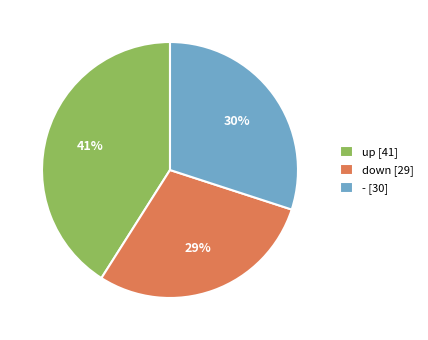

What is the ratio of the value at down to the value at up?

0.7